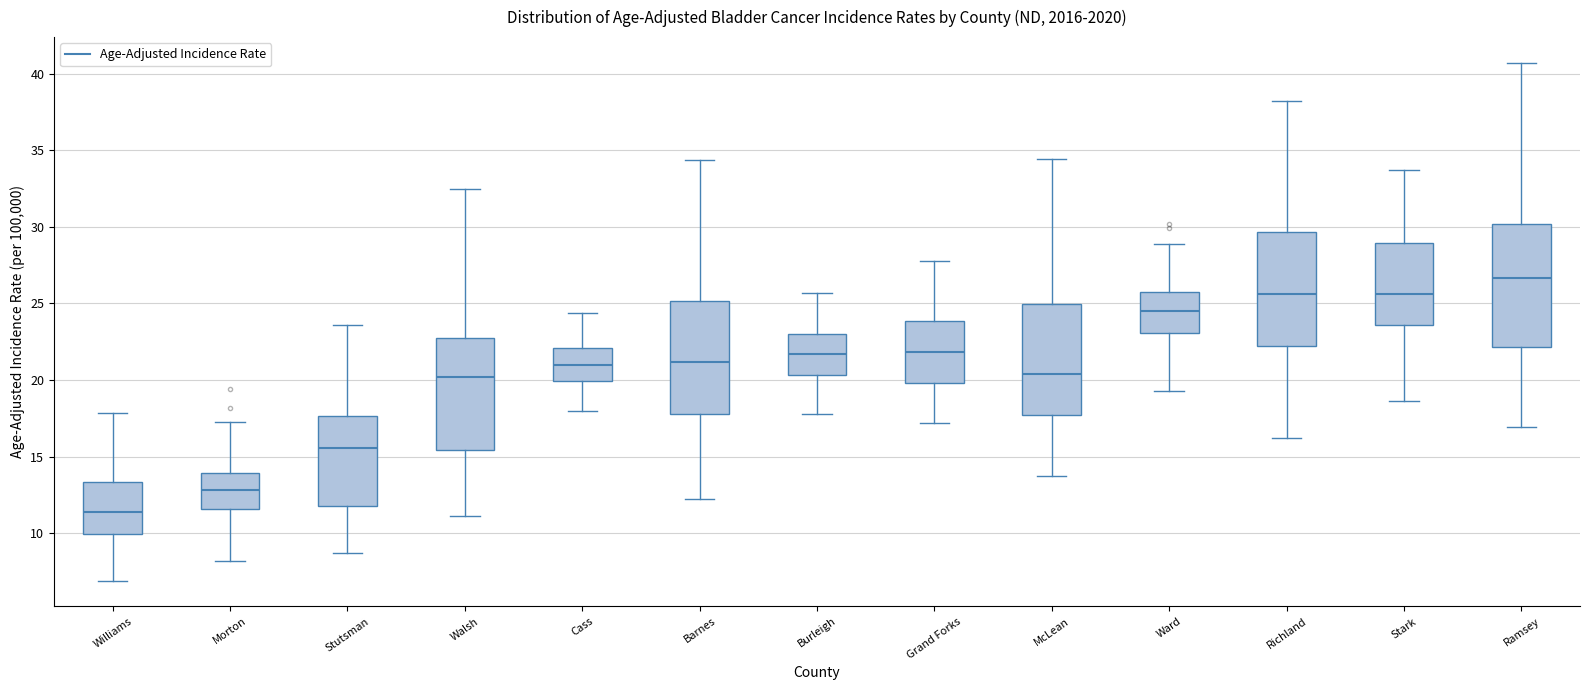

Reading left to right, read every box against the y-axis: the position of its median line, the range the box covers, and the ends of its whiskers. The values are not printed on the chart, so give them approximately, as read against the axis.

Williams: median 11.5, box 10.0 to 13.5, whiskers 7.0 to 18.0
Morton: median 13.0, box 11.5 to 14.0, whiskers 8.0 to 17.5
Stutsman: median 15.5, box 12.0 to 17.5, whiskers 8.5 to 23.5
Walsh: median 20.0, box 15.5 to 22.5, whiskers 11.0 to 32.5
Cass: median 21.0, box 20.0 to 22.0, whiskers 18.0 to 24.5
Barnes: median 21.0, box 18.0 to 25.0, whiskers 12.0 to 34.5
Burleigh: median 21.5, box 20.5 to 23.0, whiskers 18.0 to 25.5
Grand Forks: median 22.0, box 20.0 to 24.0, whiskers 17.0 to 28.0
McLean: median 20.5, box 17.5 to 25.0, whiskers 13.5 to 34.5
Ward: median 24.5, box 23.0 to 26.0, whiskers 19.5 to 29.0
Richland: median 25.5, box 22.0 to 29.5, whiskers 16.0 to 38.0
Stark: median 25.5, box 23.5 to 29.0, whiskers 18.5 to 33.5
Ramsey: median 26.5, box 22.0 to 30.0, whiskers 17.0 to 40.5